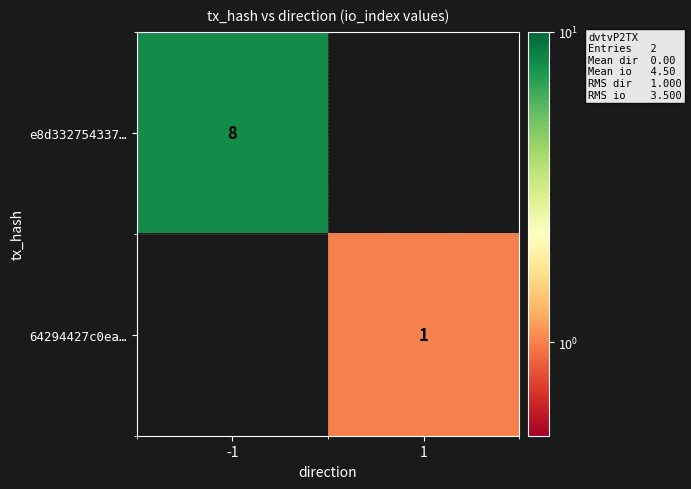

The e8d332754337… series shows 3 at -1. True or false?

False